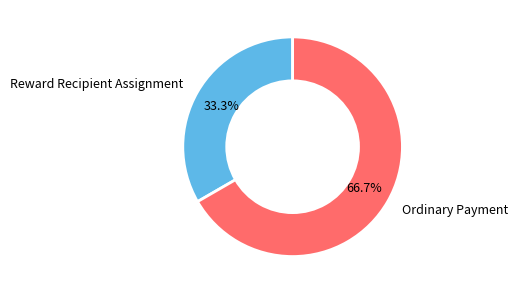

Which has a higher value, Ordinary Payment or Reward Recipient Assignment?

Ordinary Payment